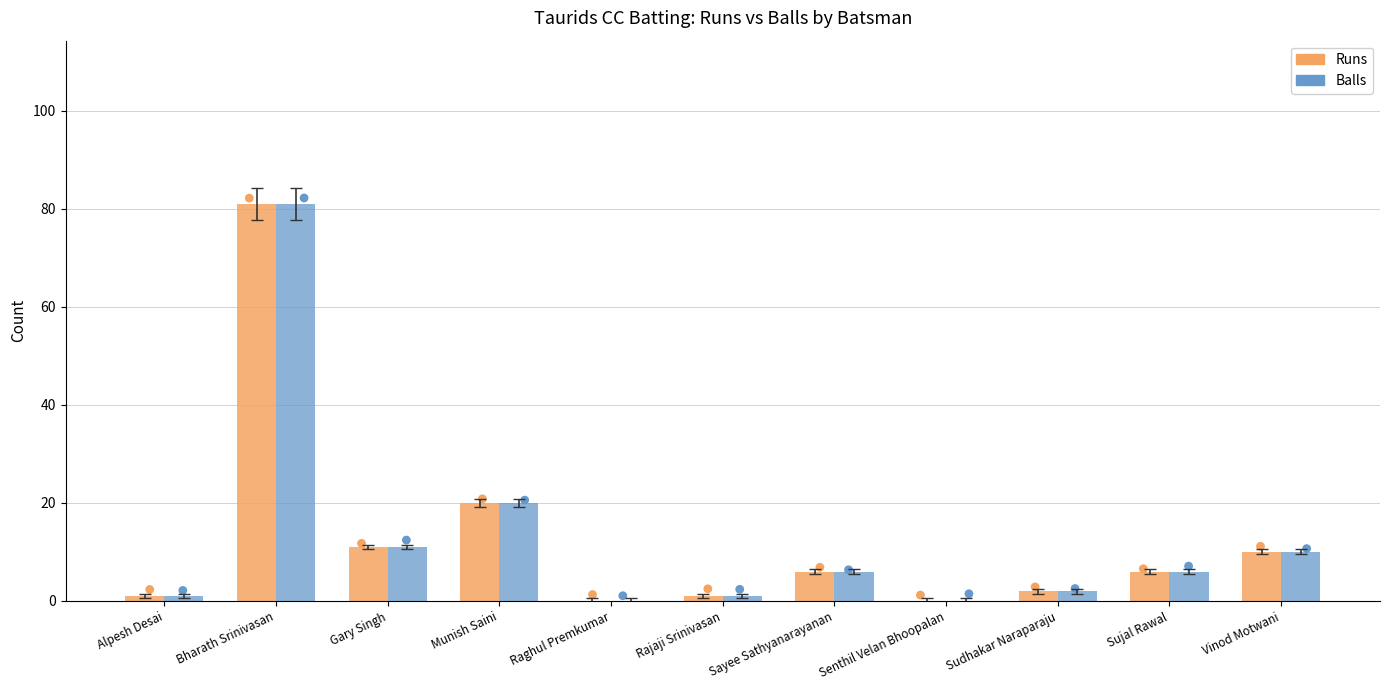

Which series has the largest Y range (max minus min)?

Runs